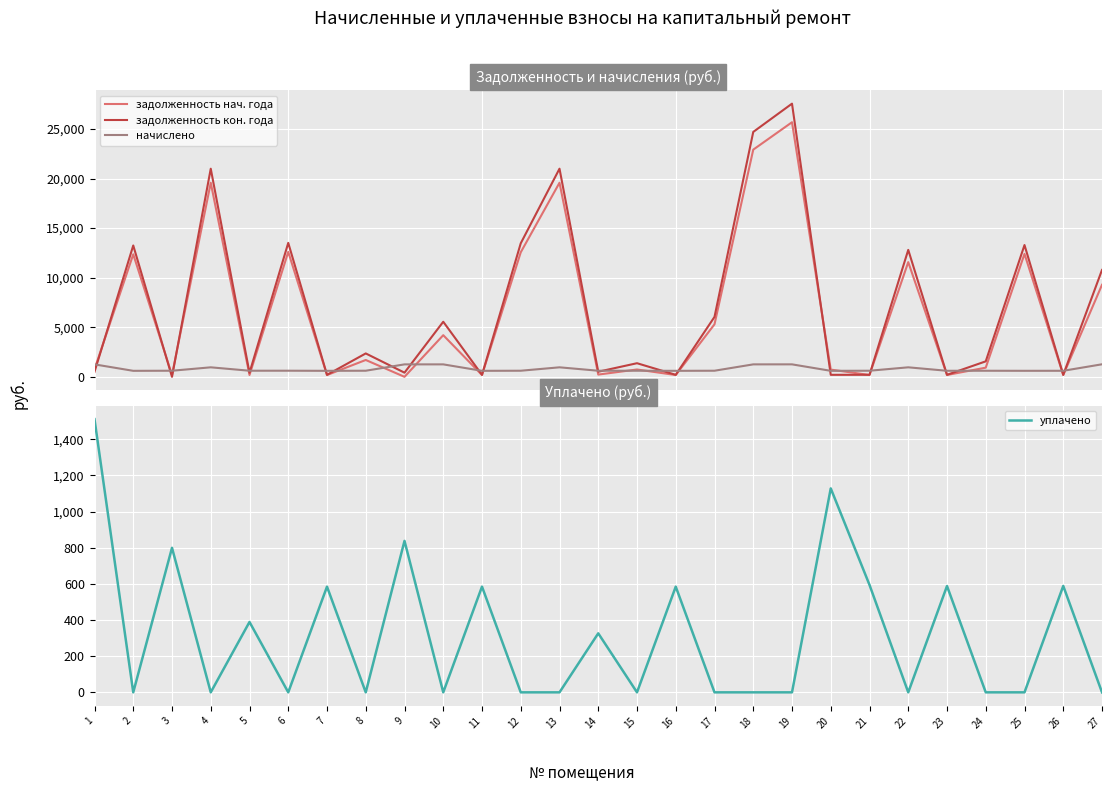

True or false: задолженность нач. года and задолженность кон. года intersect in this chart.

True